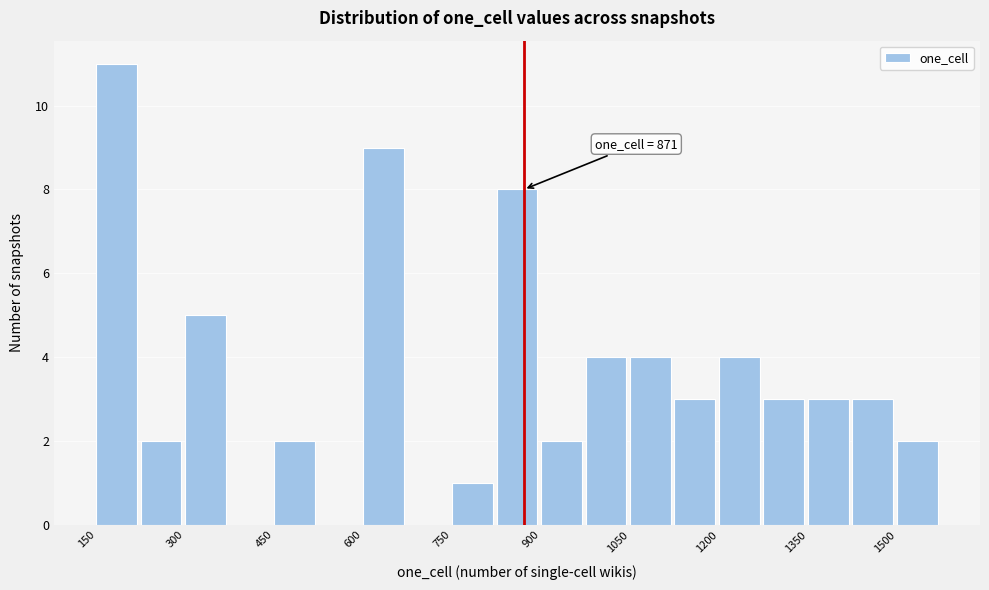

Read against the x-axis, roughly where is the centre of the tallest bar?

180